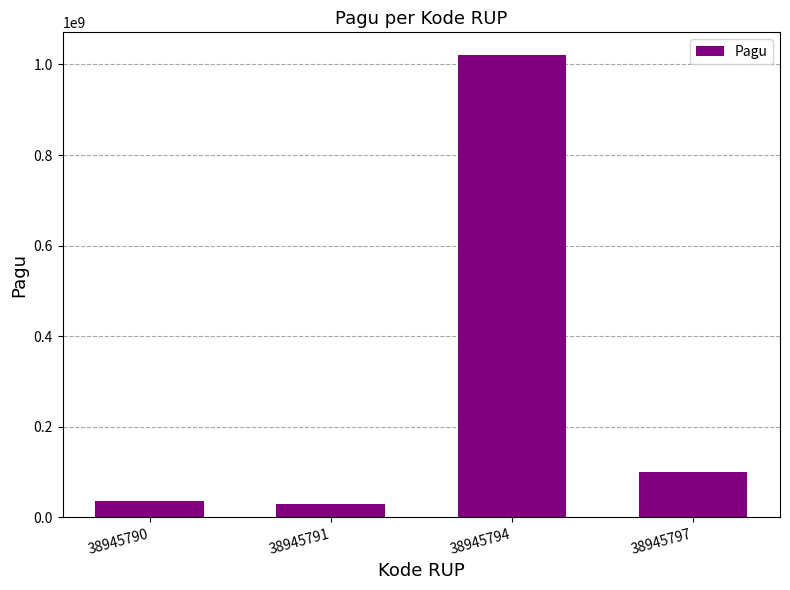

Reading left to right, transcribe all the data shown in this chart.

38945790=36000000	38945791=30000000	38945794=1020000000	38945797=100000000